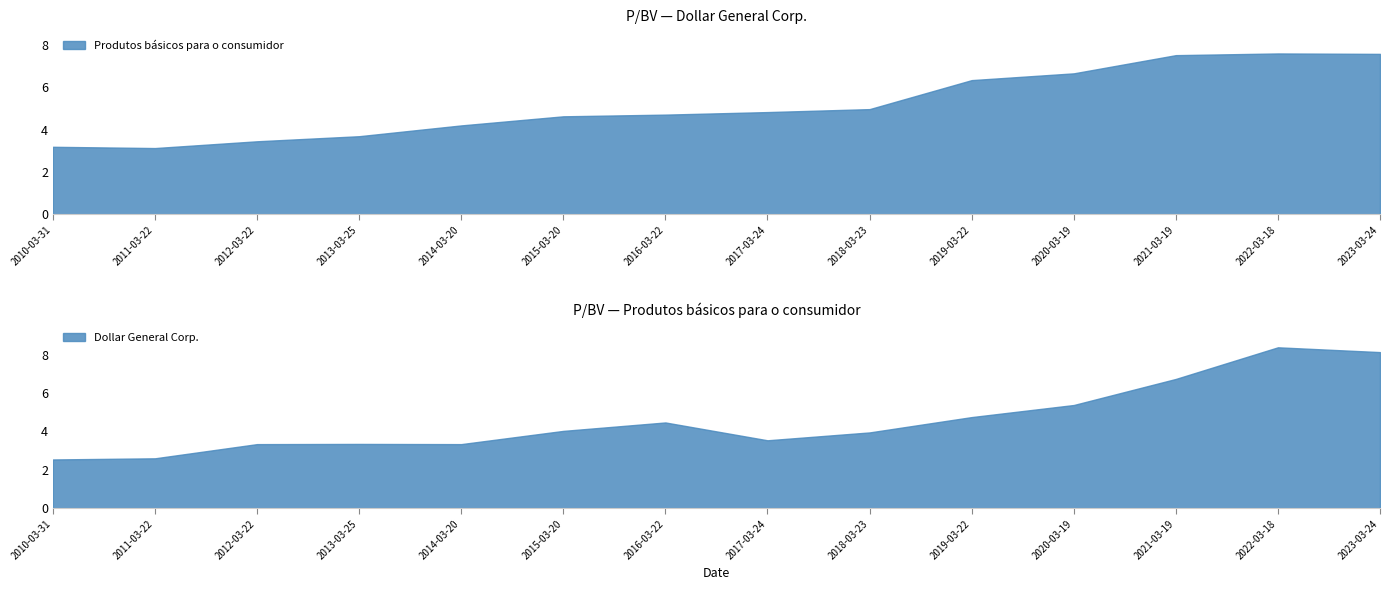

What is the difference between the highest and lowest values at 2021-03-19?

0.8